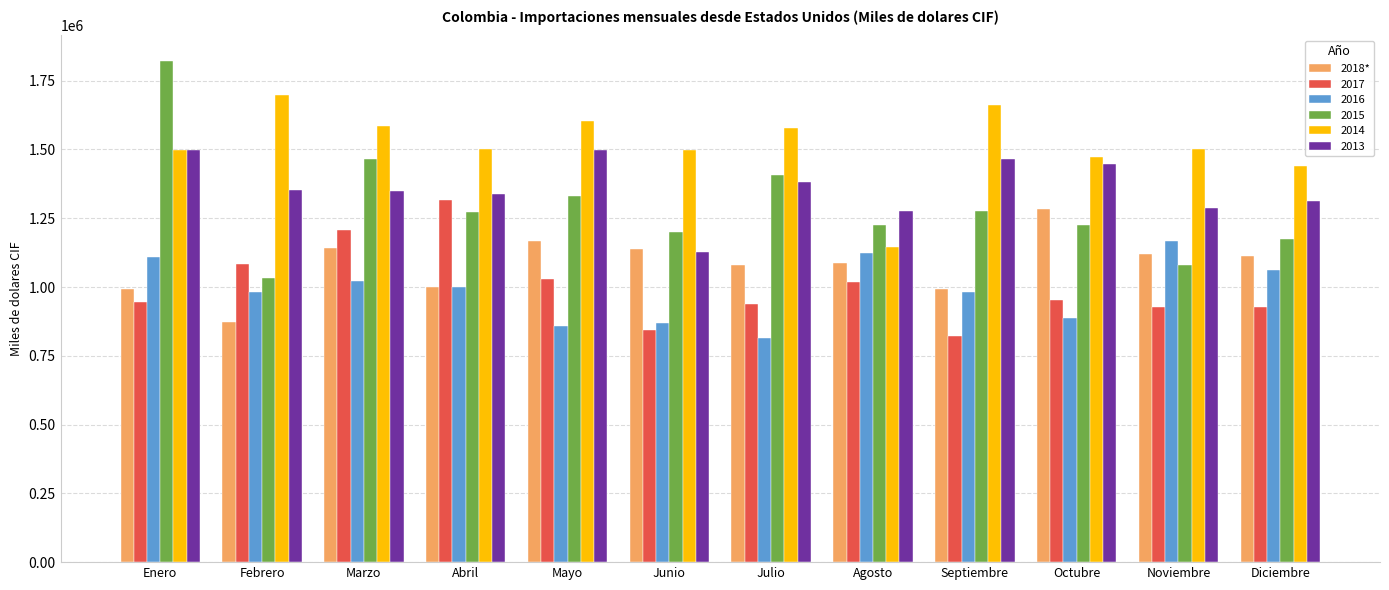

Between Marzo and Septiembre, which series saw the biggest shift?

2017